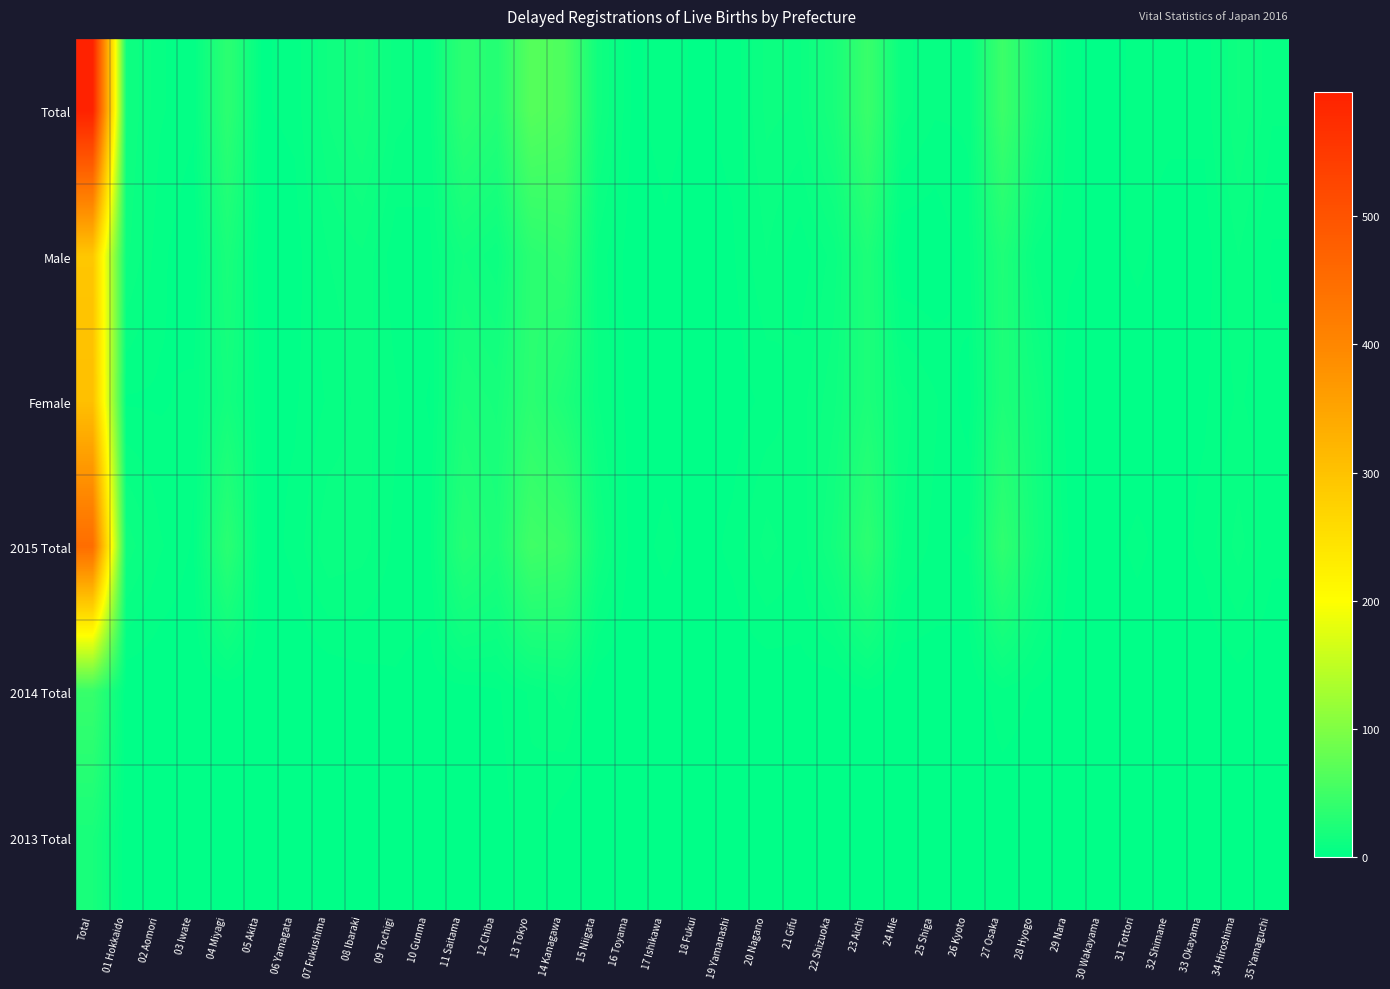

Rank the series at 27 Osaka from lowest to highest value.

2013 Total, 2014 Total, Female, Male, 2015 Total, Total